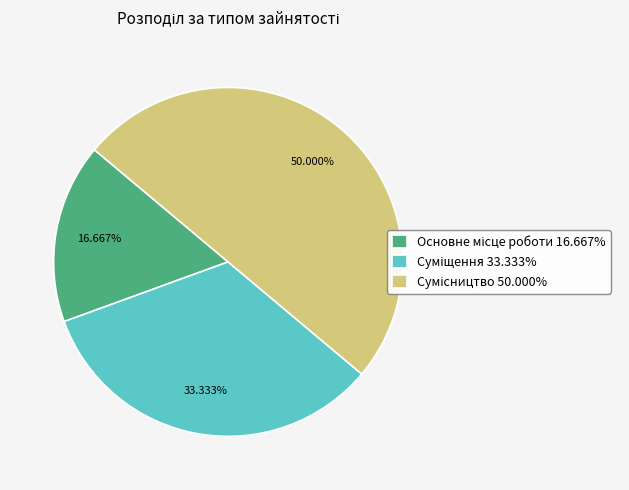

Do Сумісництво and Суміщення together represent more than half of the pie?

Yes